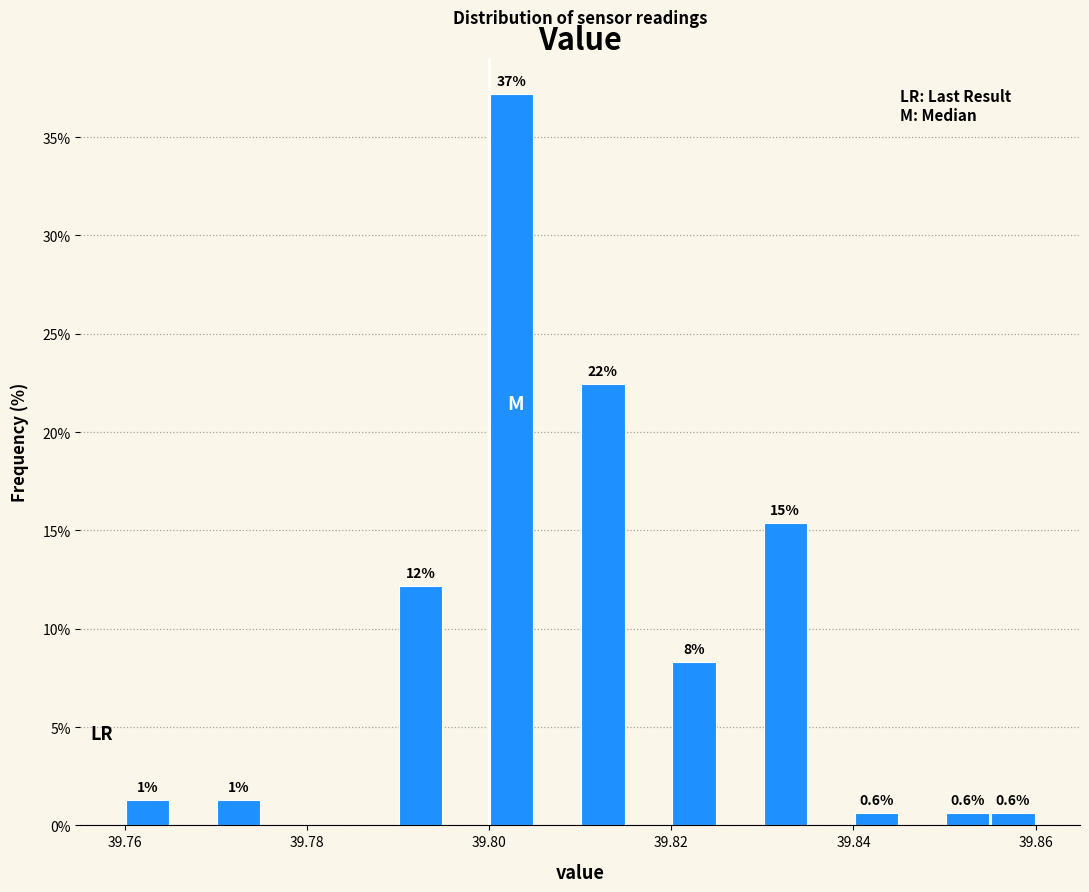

Read against the x-axis, roughly where is the centre of the tallest bar?

39.802